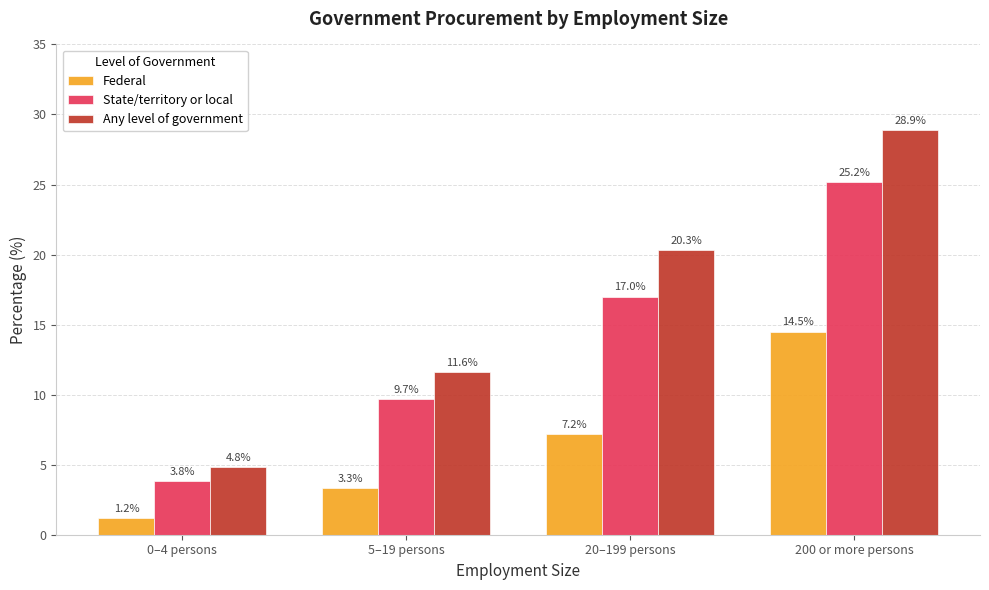

What is the maximum value for Federal?

14.5